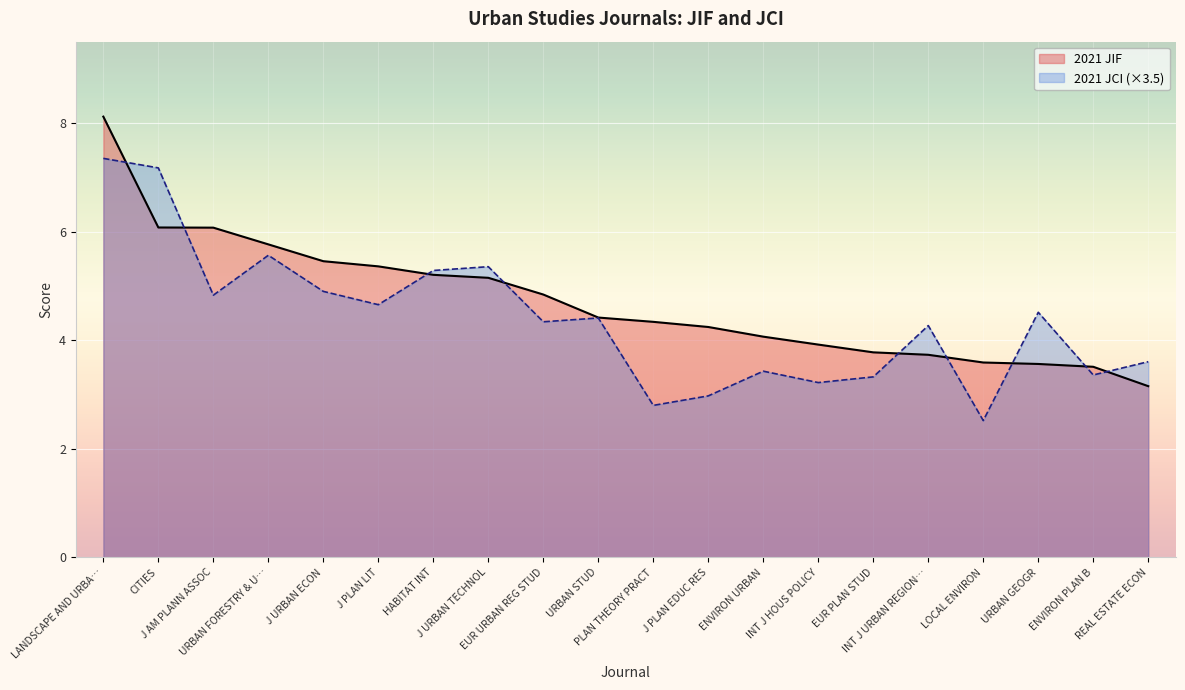

Which series ends up on top after the final intersection of 2021 JCI and 2021 JIF?

2021 JCI